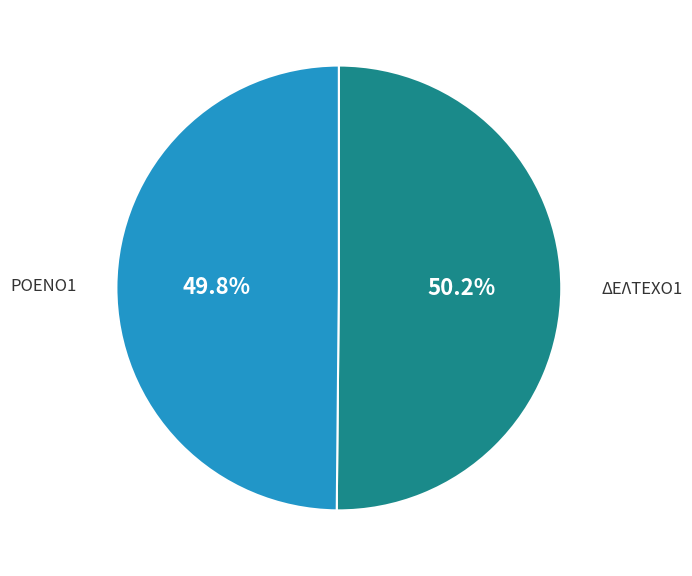

Count the number of slices in the pie.

2